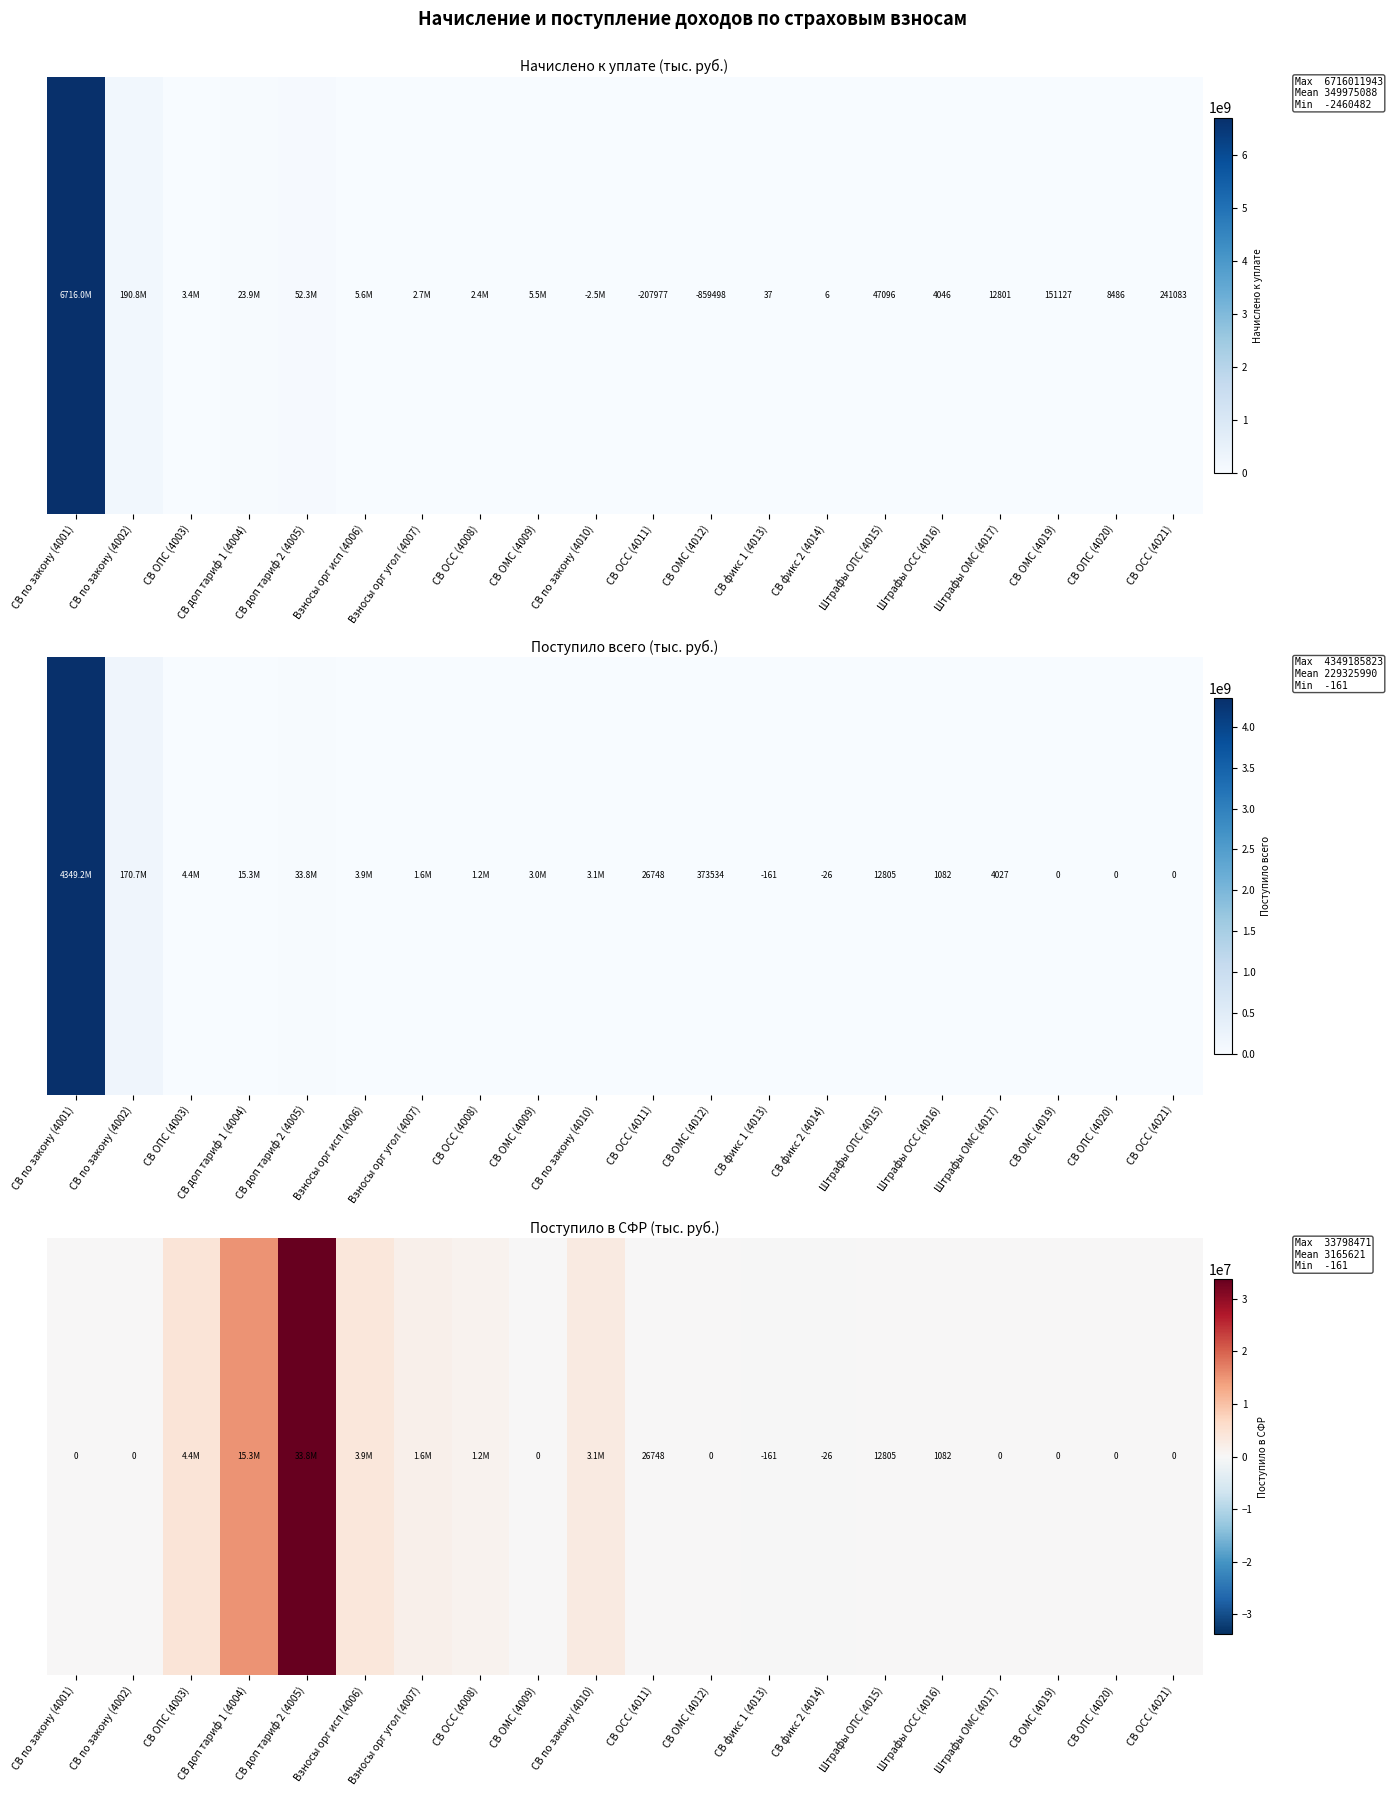

Which label corresponds to the largest value in the chart?

СВ доп тариф 2 (4005)